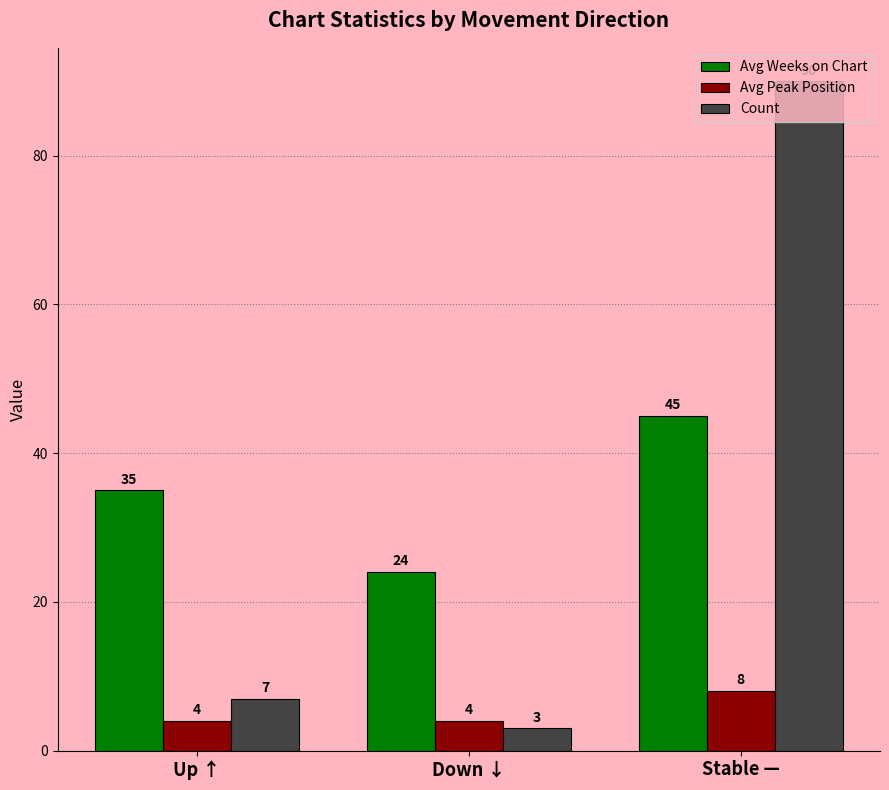

How many bars are there in each group?

3